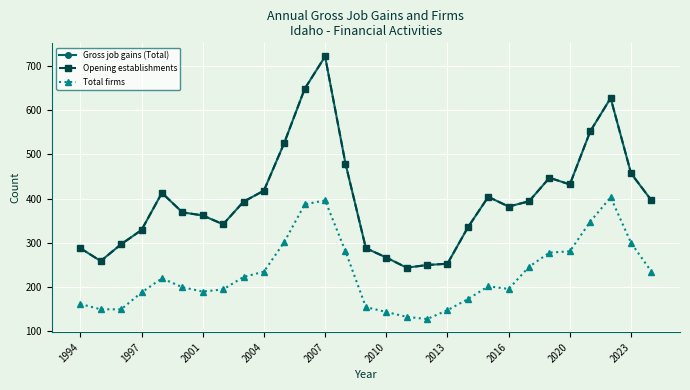

In Opening establishments, how many points are lower than both neighbors (excluding endpoints)?

5